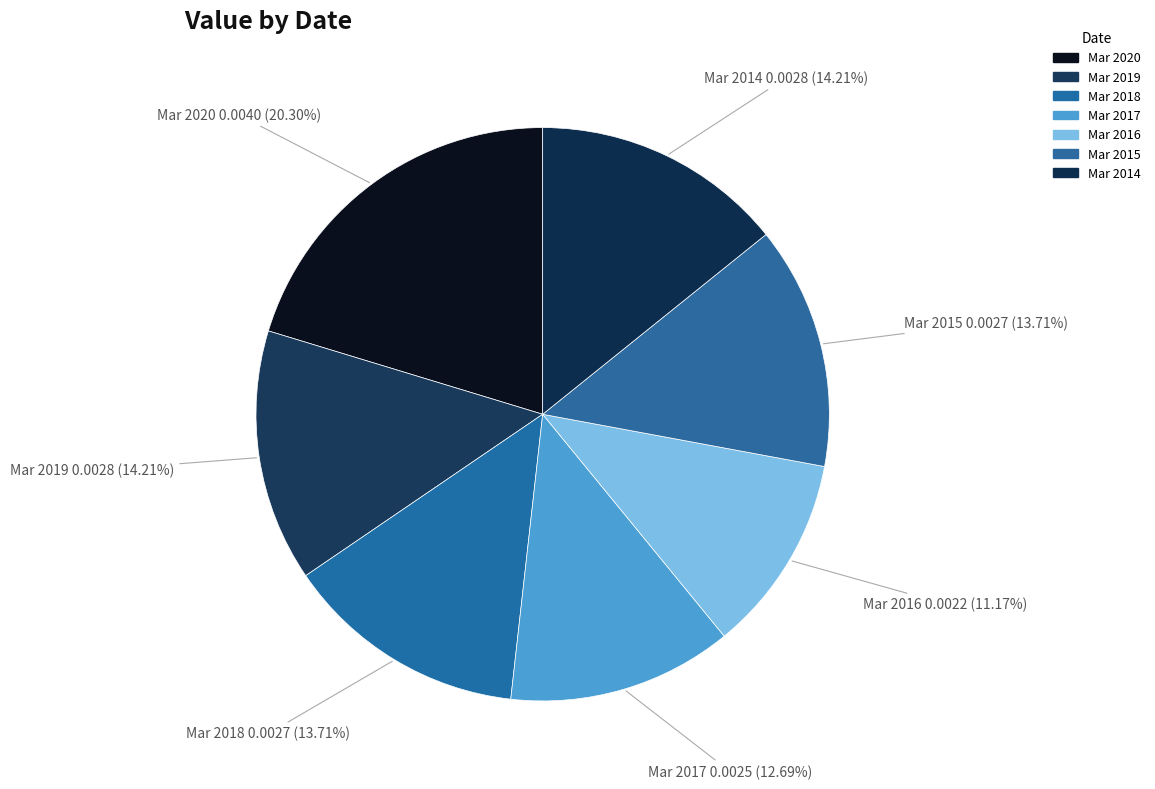

Is Mar 2018 the majority of the pie?

No